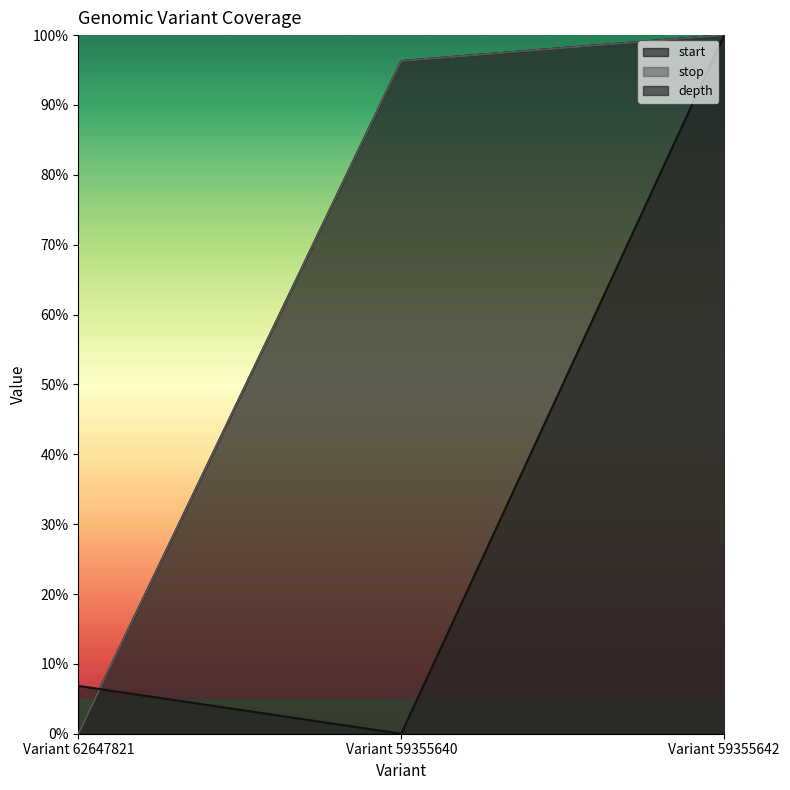

How many values in the depth series exceed 6?

2